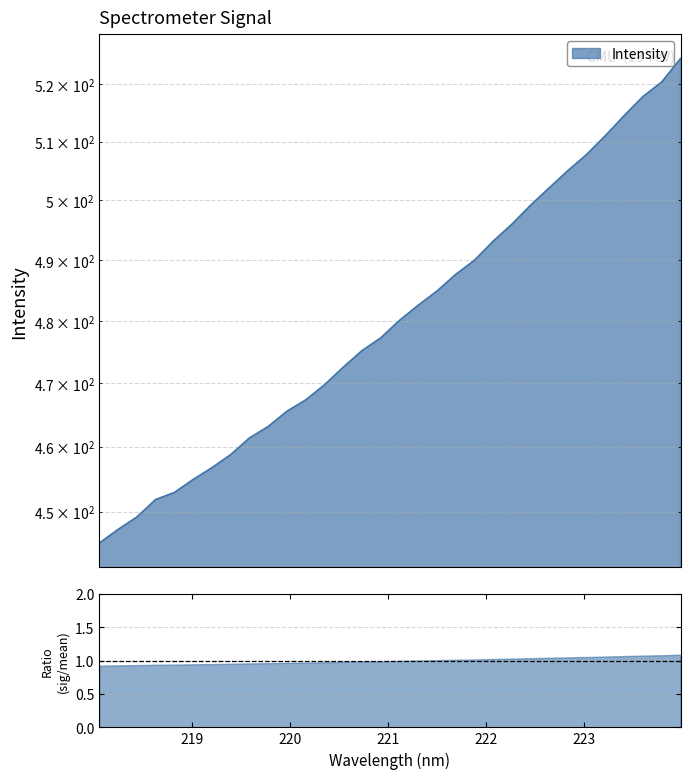

What is the label of the 15th point from the left?

220.7354